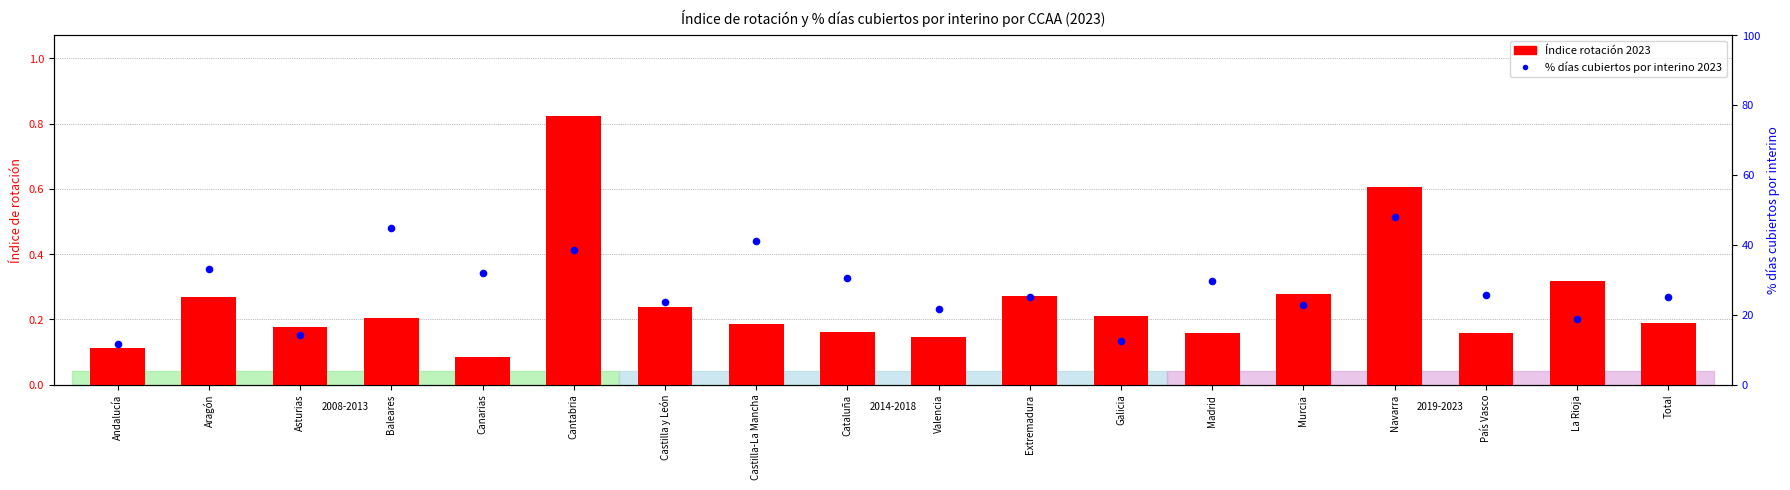

What are all the series names shown in the legend?

Índice rotación 2023, % días cubiertos por interino 2023